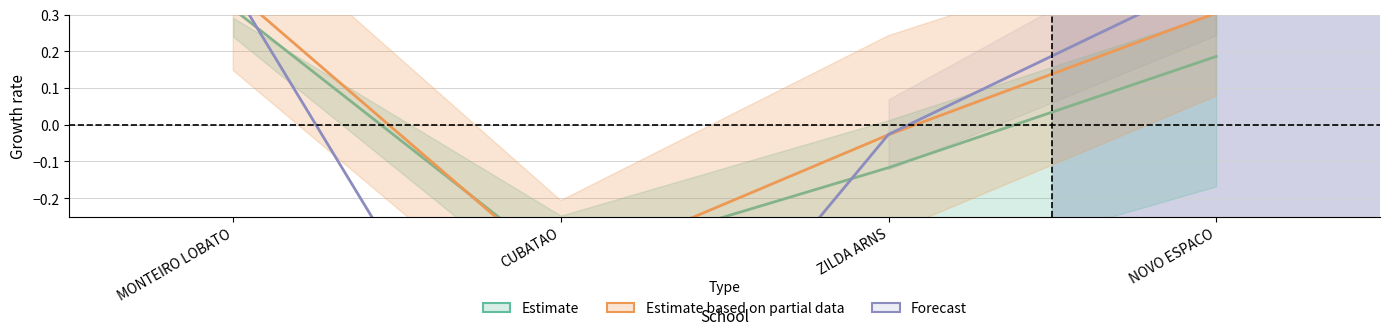

Where do Forecast and Estimate first cross each other?

MONTEIRO LOBATO and CUBATAO